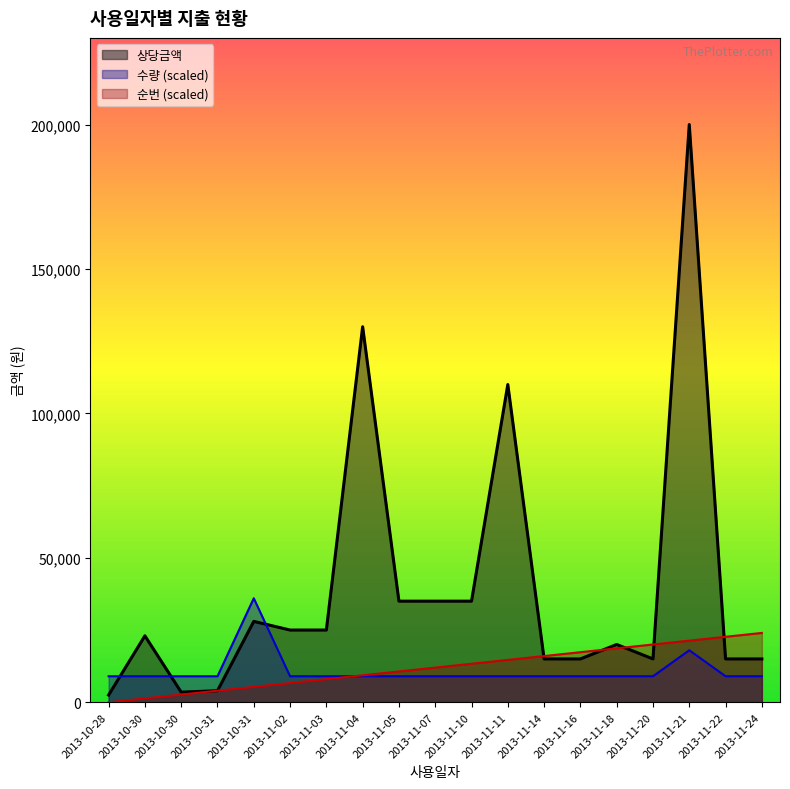

At which label is 상당금액 closest to 101250?

2013-11-11